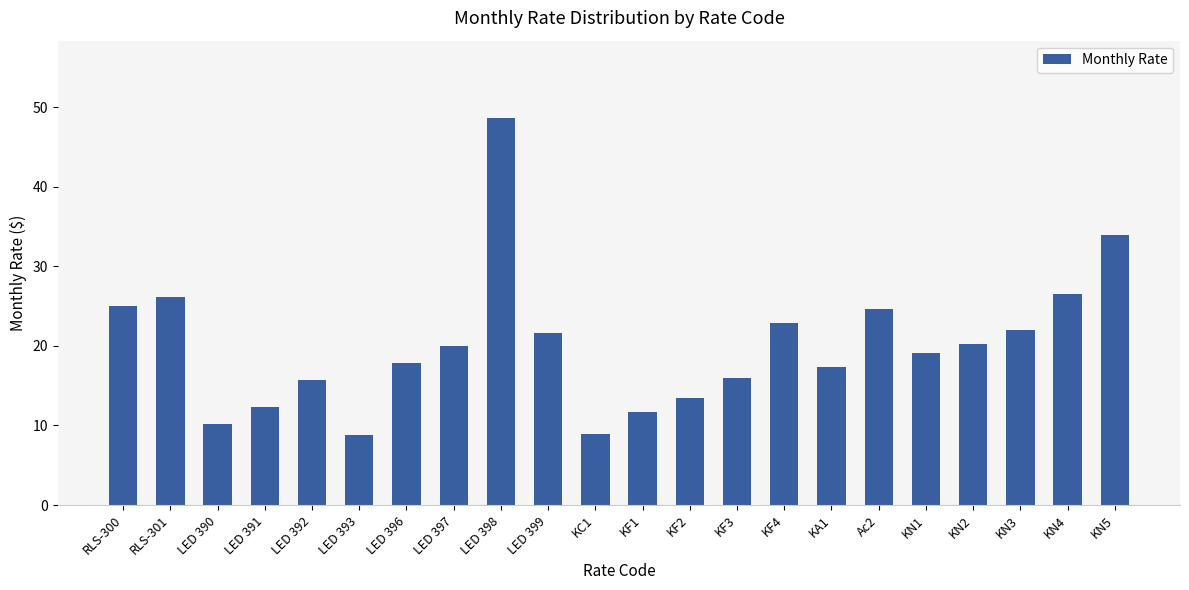

What is the label of the 18th bar from the right?

LED 392